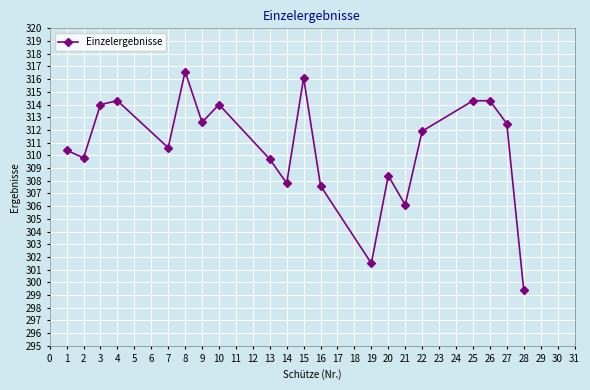

Which category has the highest value across all series?

8